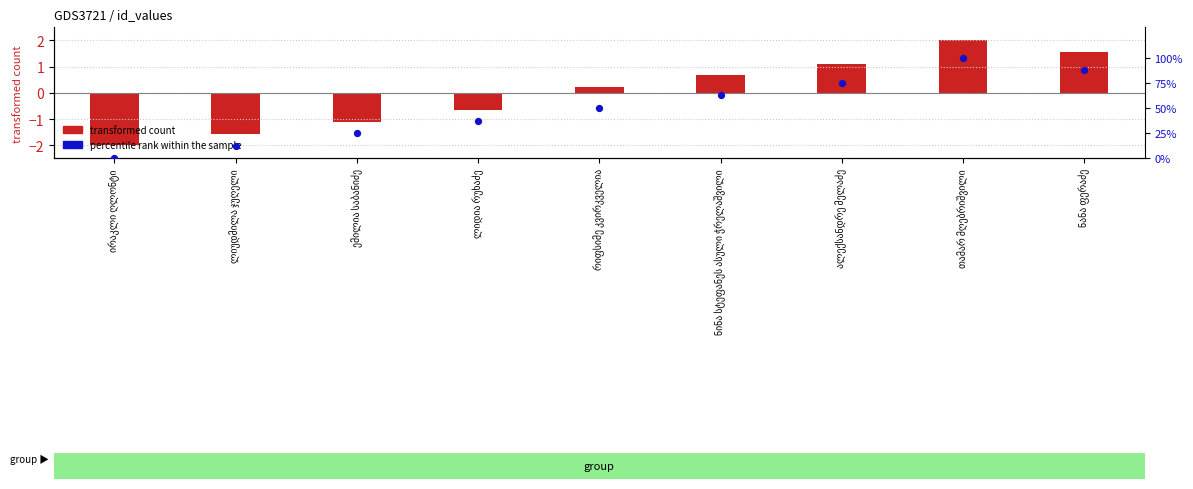

Which series reaches the minimum Y coordinate?

transformed count